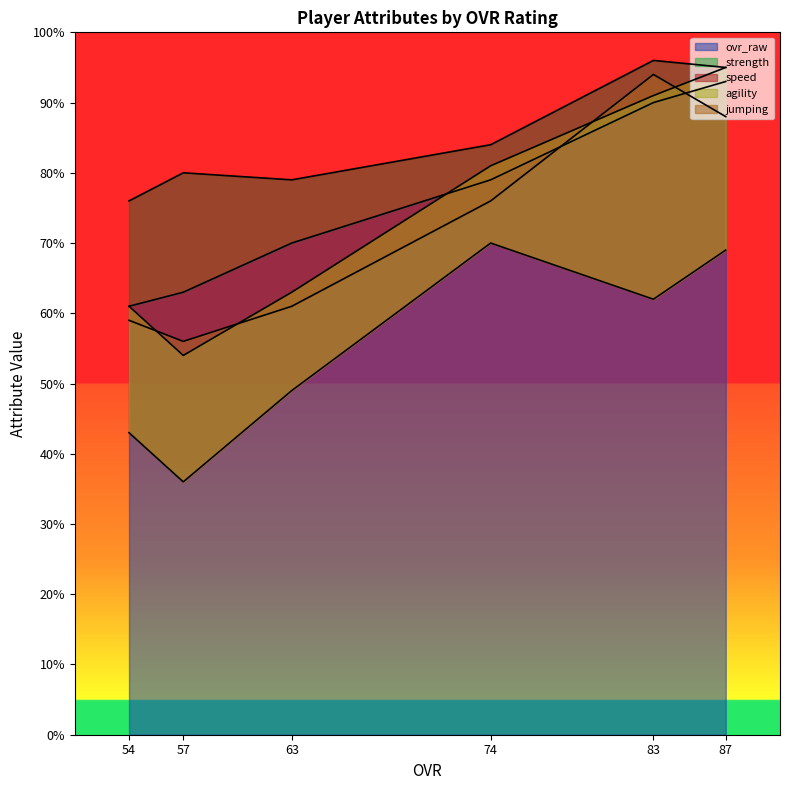

At which category is the sum across all series the highest?

87